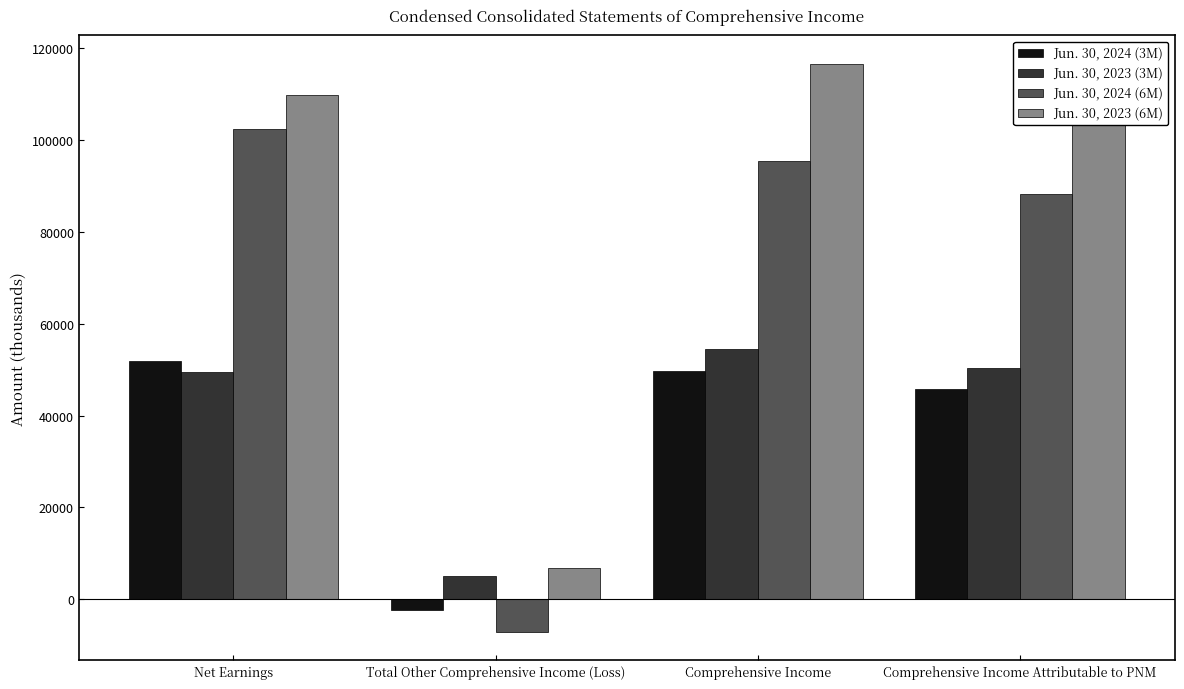

What is the minimum value shown in the chart?

-7060